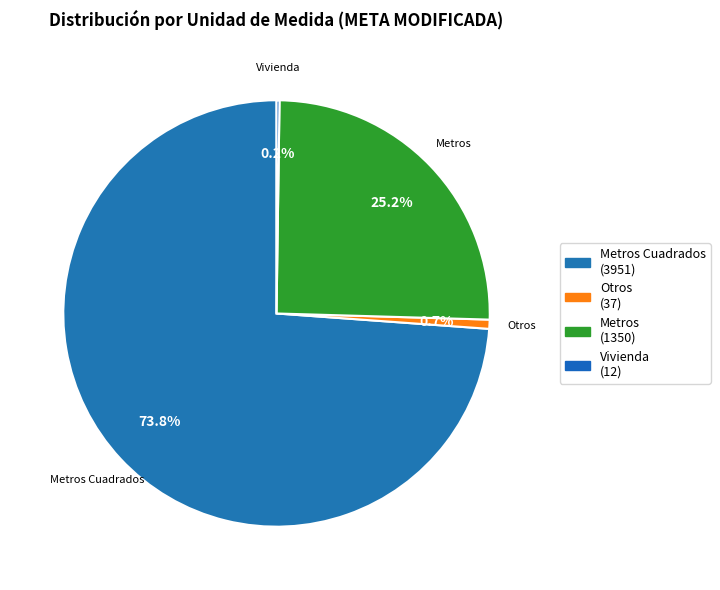

Which category has the biggest portion of the pie?

Metros Cuadrados